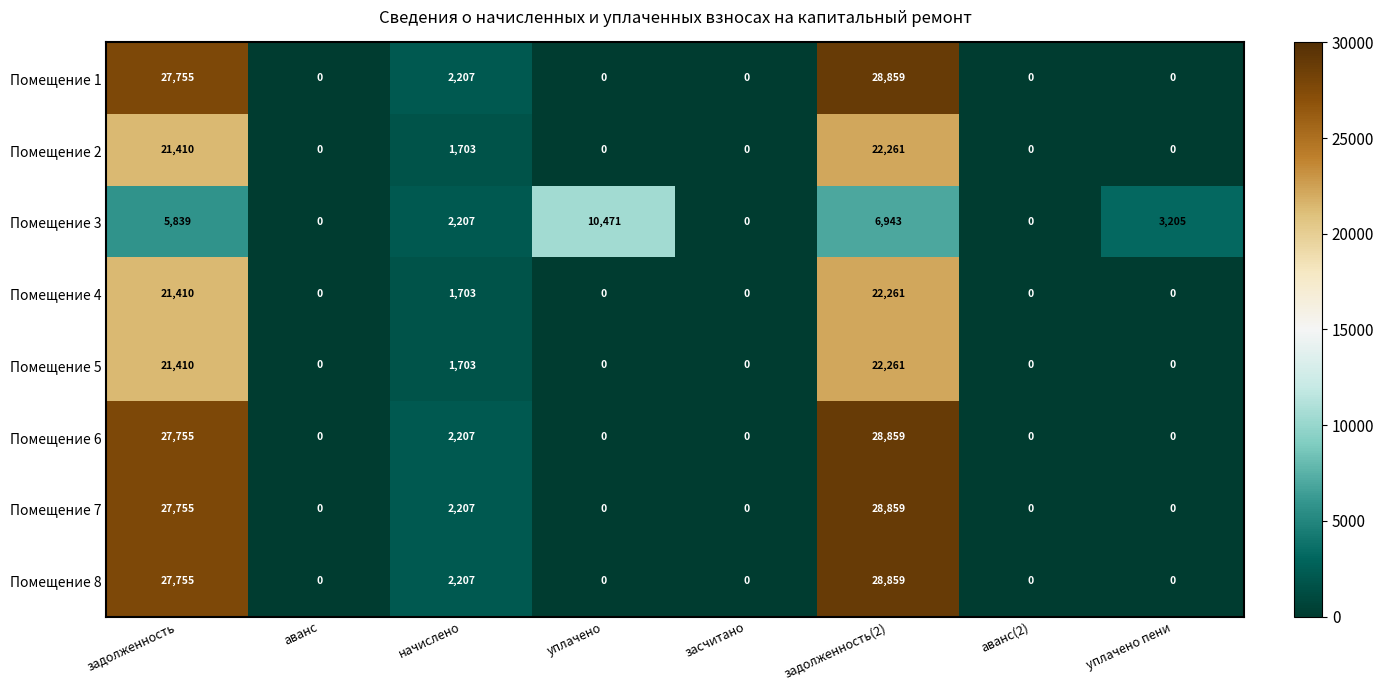

What is the sum of the Помещение 1 values at аванс(2) and задолженность(2)?

28859